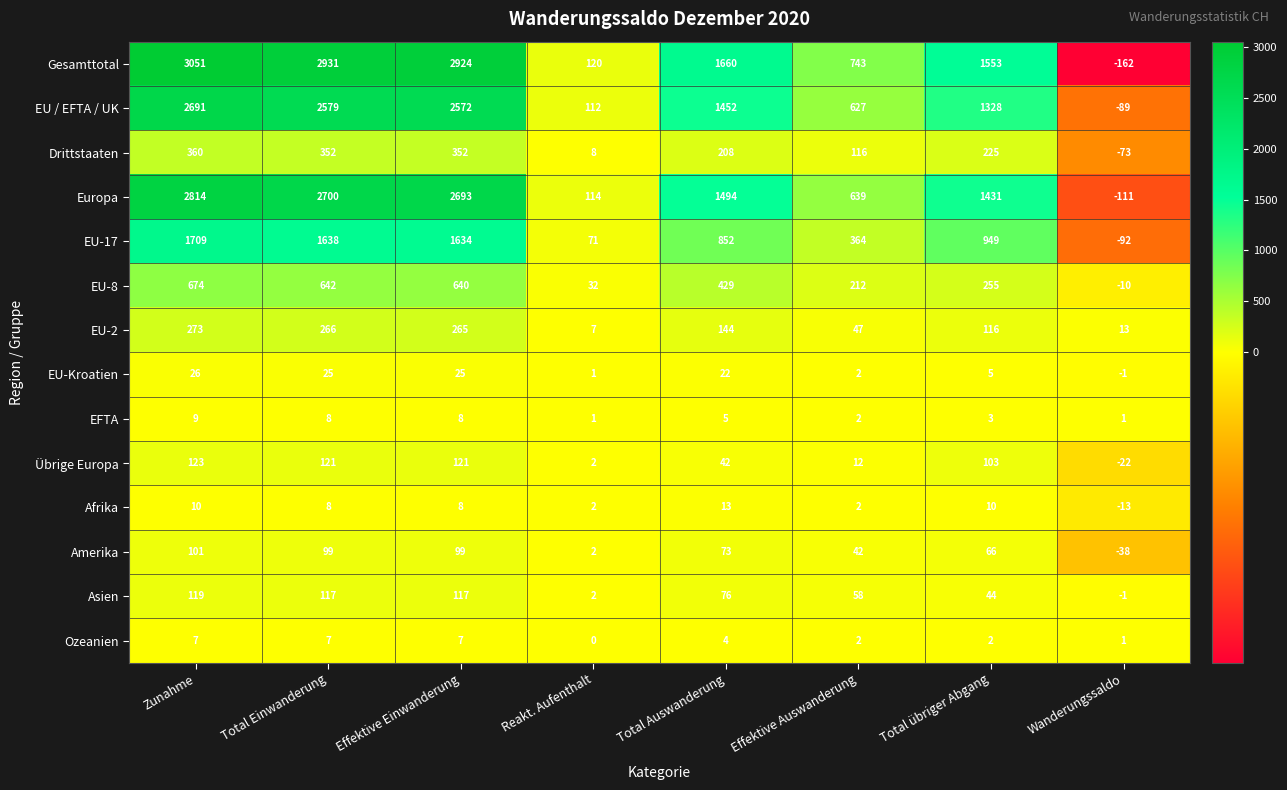

At how many categories does at least one series exceed 1467?

5